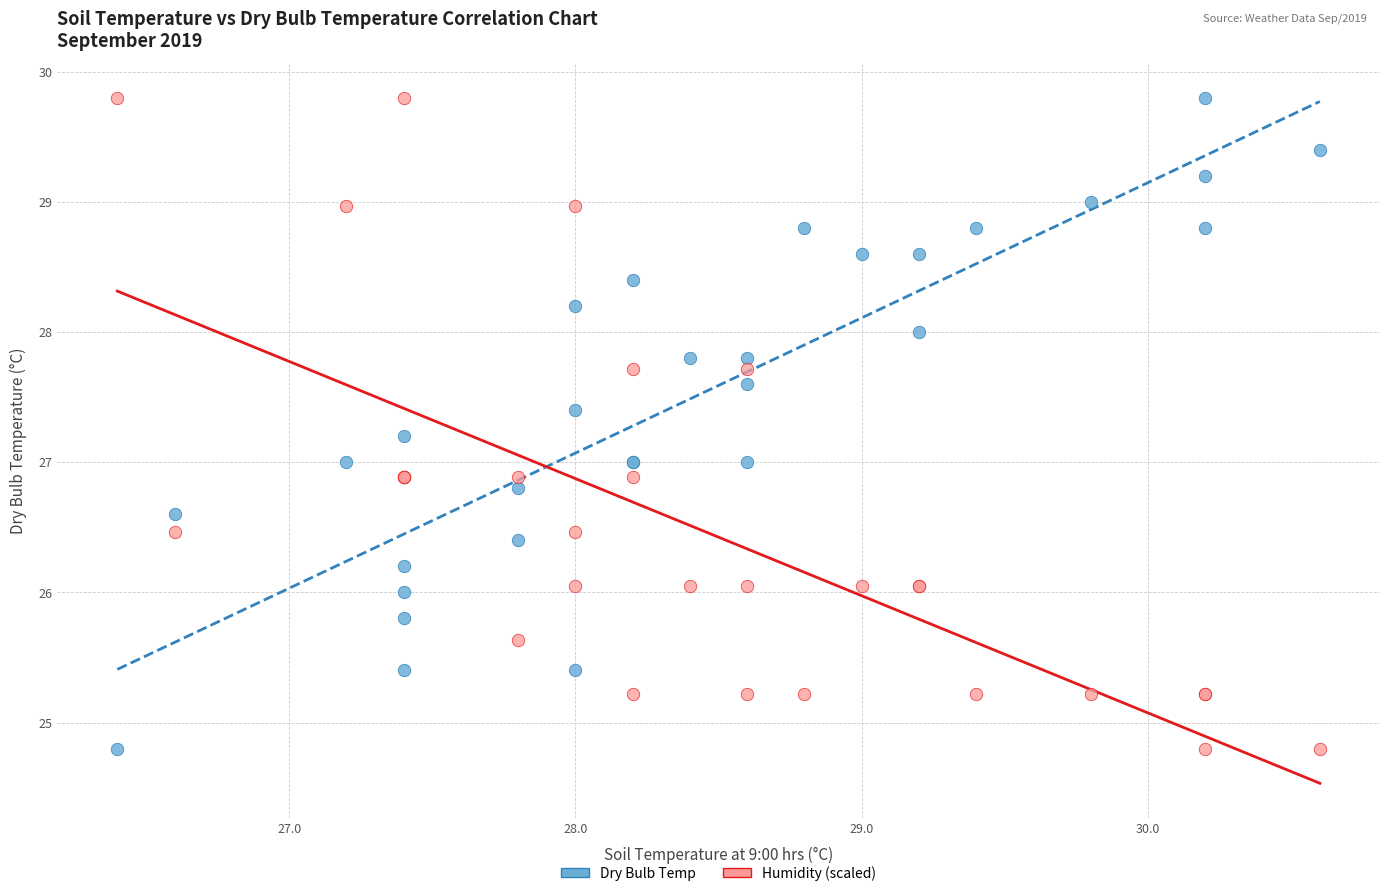

What is the X range (max minus min) for the scatter plot?

4.2